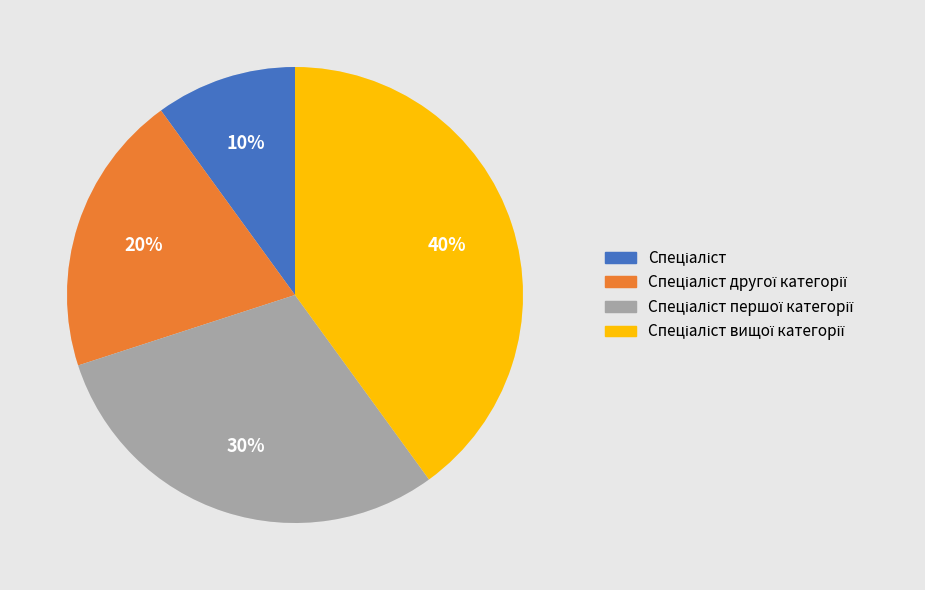

Does any single category account for the majority?

No